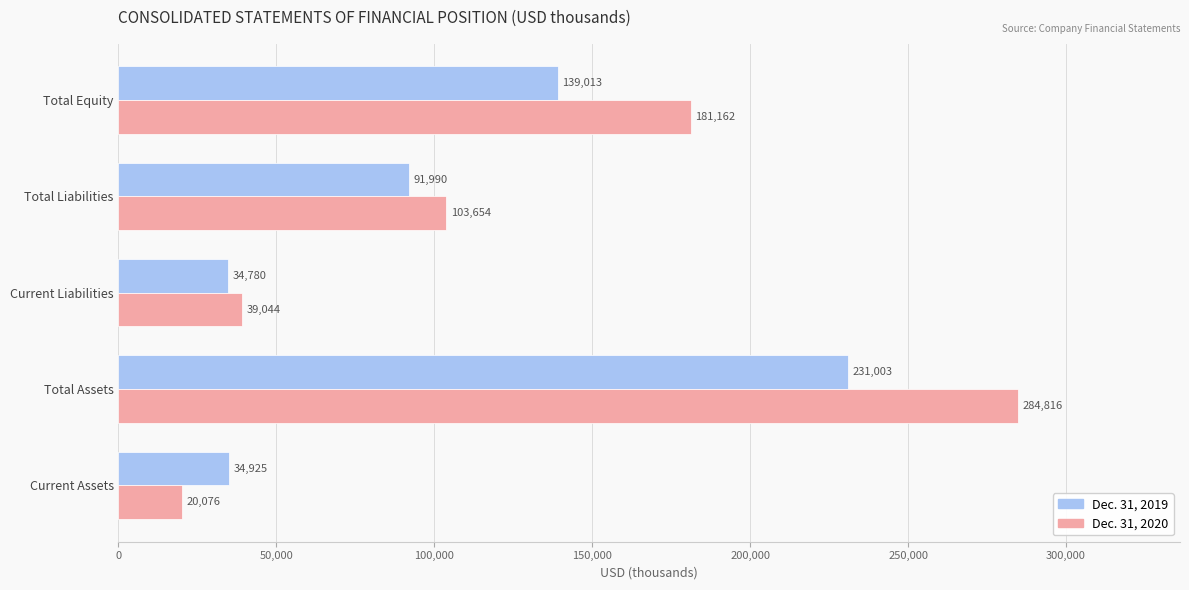

Read the Dec. 31, 2020 value at Total Assets, to the nearest 10.

284820